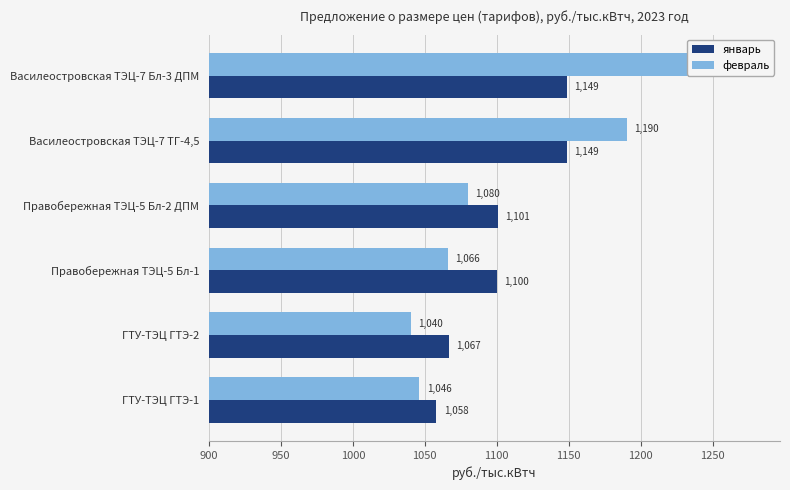

The январь series shows 1148.8 at Василеостровская ТЭЦ-7 Бл-3 ДПМ. True or false?

True